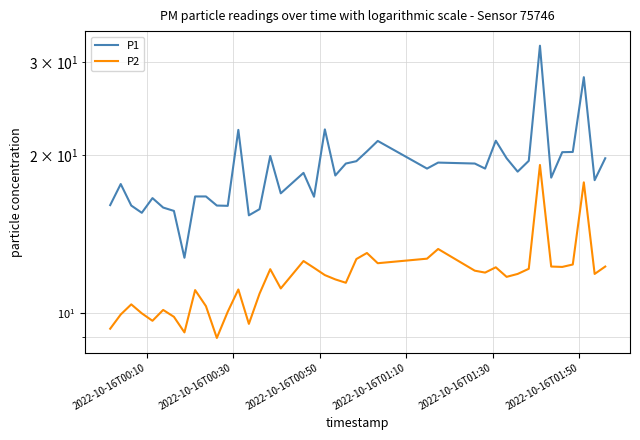

Reading left to right, extract all data points from this chart.

P1: 16.1	17.6	16.0	15.5	16.6	15.9	15.7	12.8	16.7	16.7	16.0	16.0	22.3	15.3	15.8	19.9	16.9	18.5	16.6	22.4	18.3	19.2	19.4	20.3	21.2	18.8	19.3	19.2	18.8	21.3	19.7	18.6	19.5	32.2	18.1	20.2	20.2	28.1	17.9	19.7
P2: 9.3	9.9	10.4	10.0	9.7	10.2	9.8	9.2	11.1	10.3	9.0	10.1	11.1	9.6	10.9	12.1	11.2	12.6	12.2	11.8	11.6	11.4	12.7	13.0	12.4	12.7	13.2	12.1	11.9	12.2	11.7	11.9	12.2	19.1	12.3	12.2	12.4	17.7	11.9	12.3